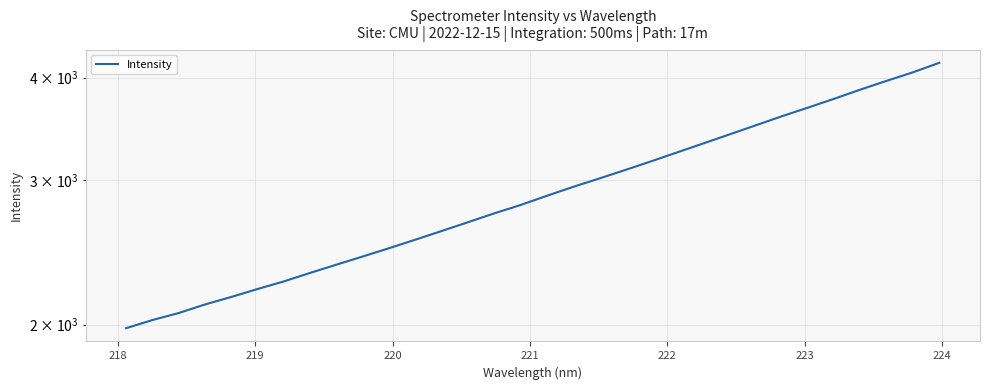

True or false: there are more than 2 points higher than both neighbors.

False